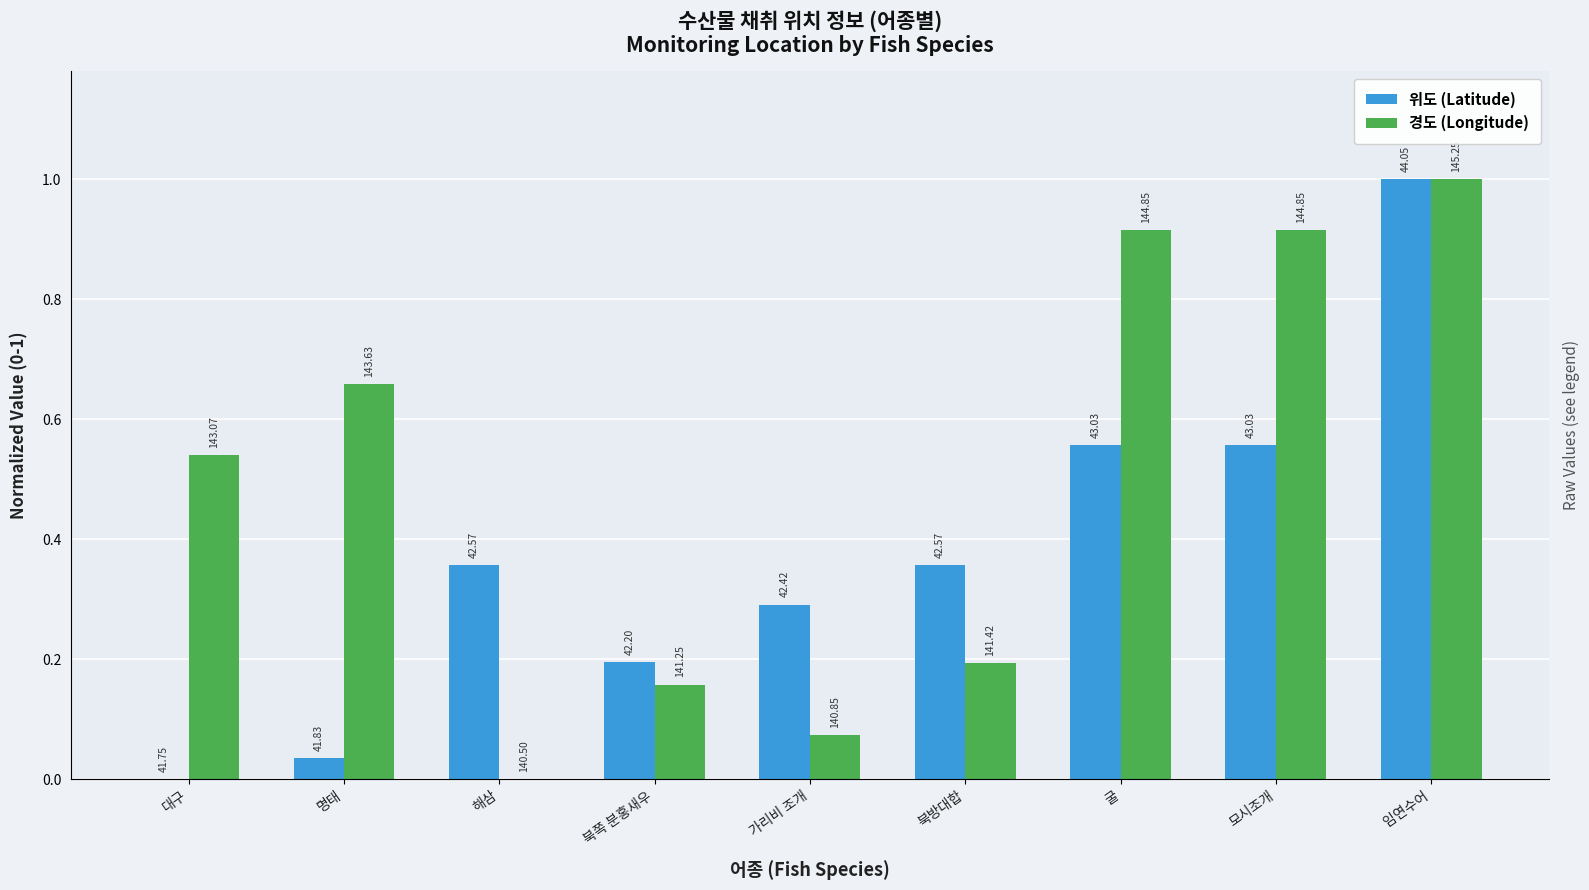

What is the difference between the highest and lowest values at 모시조개?

0.4